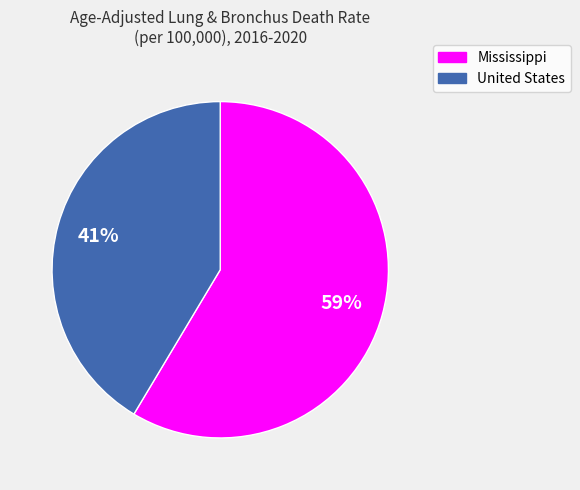

What is the ratio of the value at Mississippi to the value at United States?

1.4